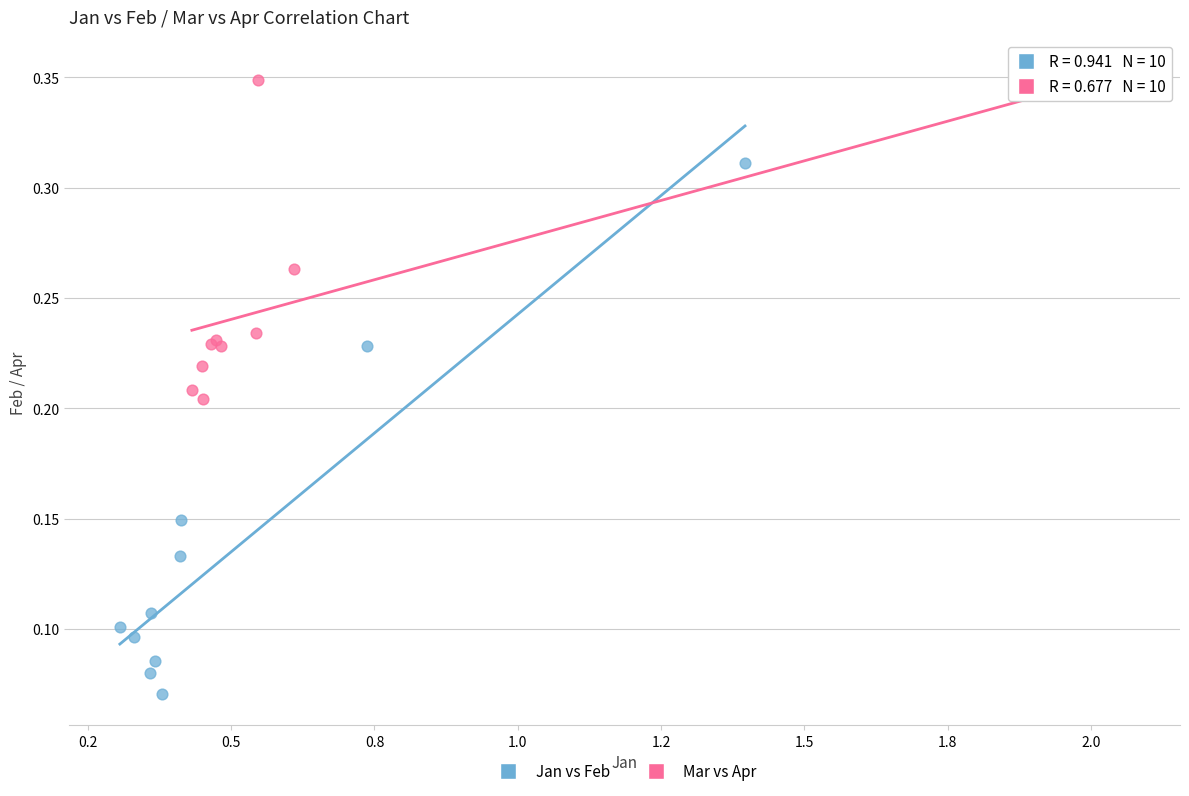

Which series has the largest Y range (max minus min)?

Jan vs Feb